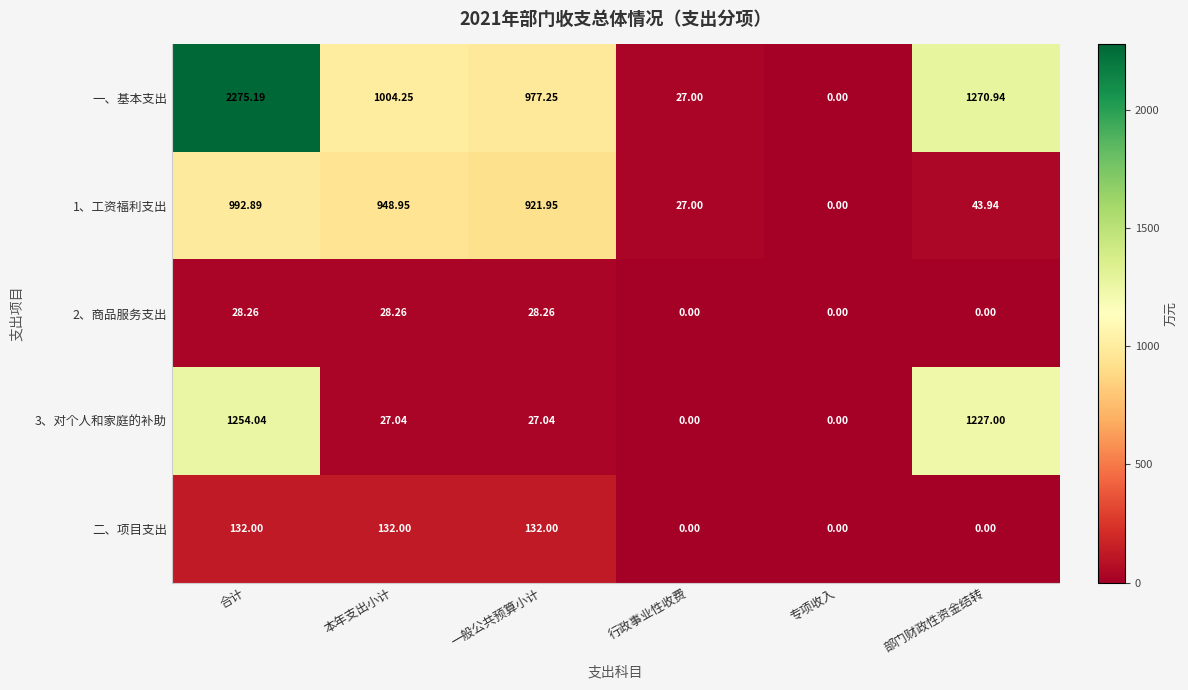

How many data points in 3、对个人和家庭的补助 are less than 27?

2